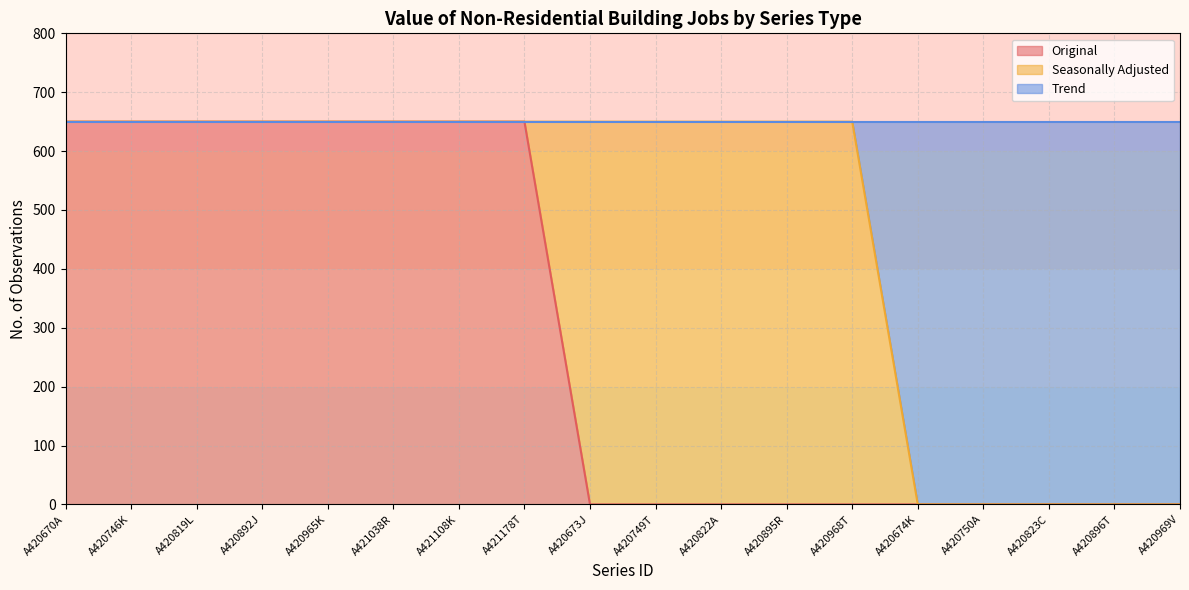

The value of Original at A420673J is 0. True or false?

True